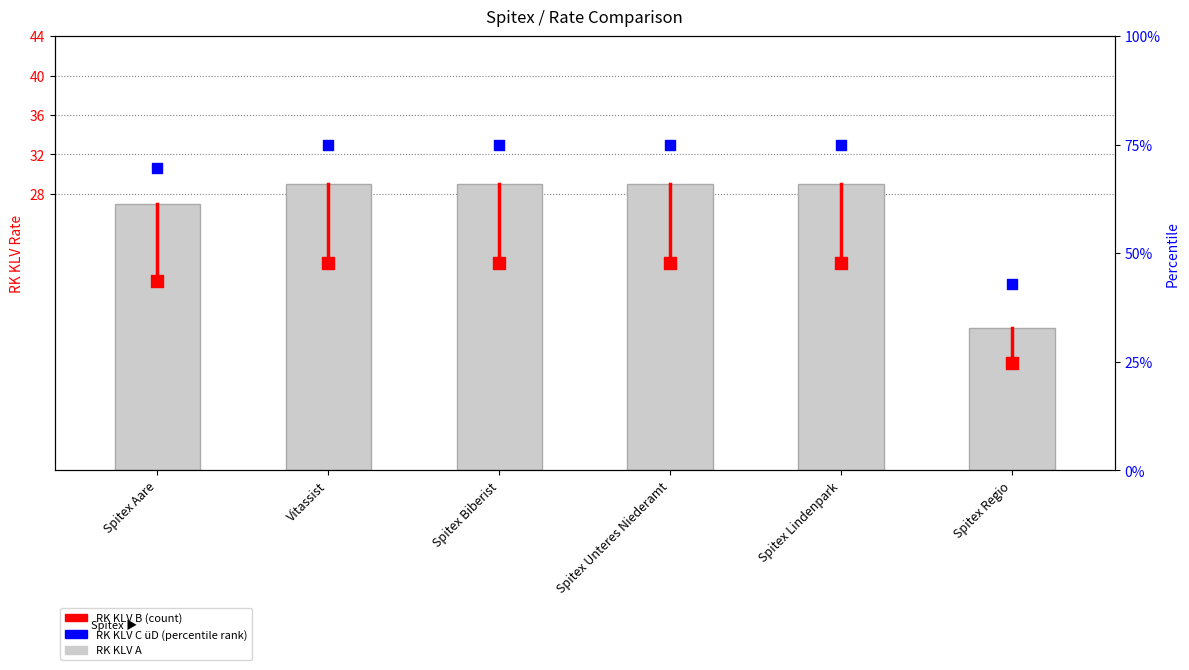

At which category is the sum across all series the highest?

Vitassist